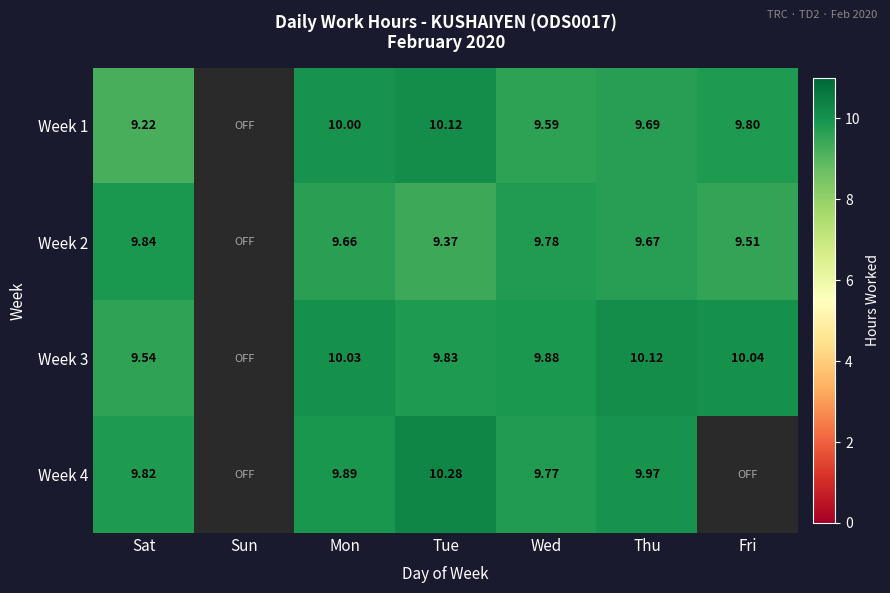

How many distinct data groups are displayed?

4